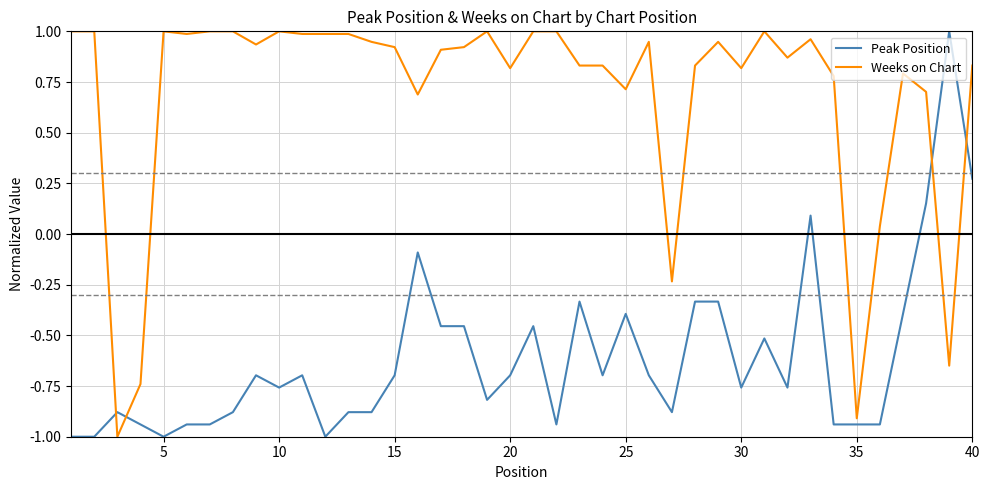

Which series ends up on top after the final intersection of Weeks on Chart and Peak Position?

Weeks on Chart